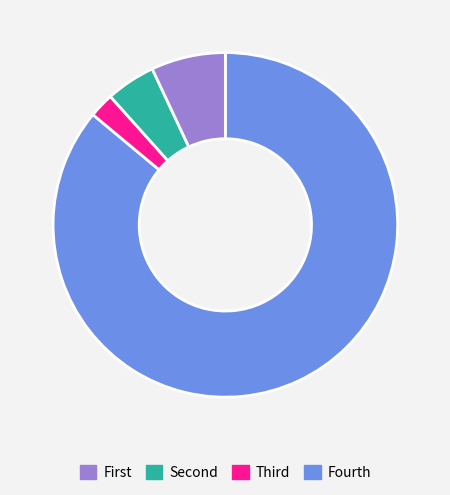

Does any single category account for the majority?

Yes